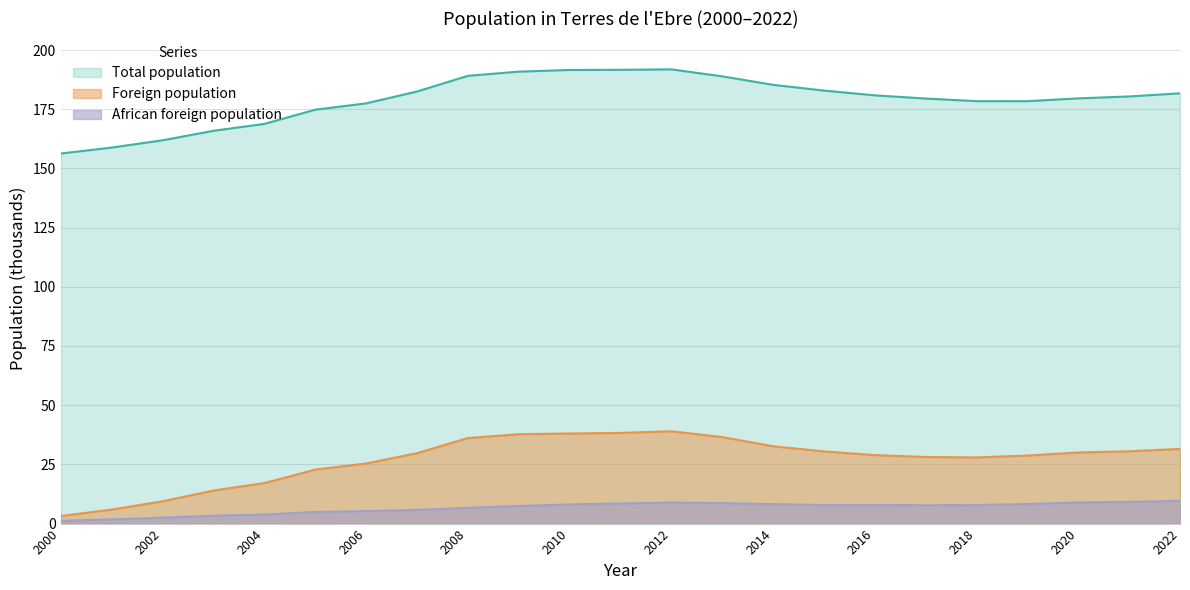

What is the value of the Total population point at the 6th from the left?

174.8